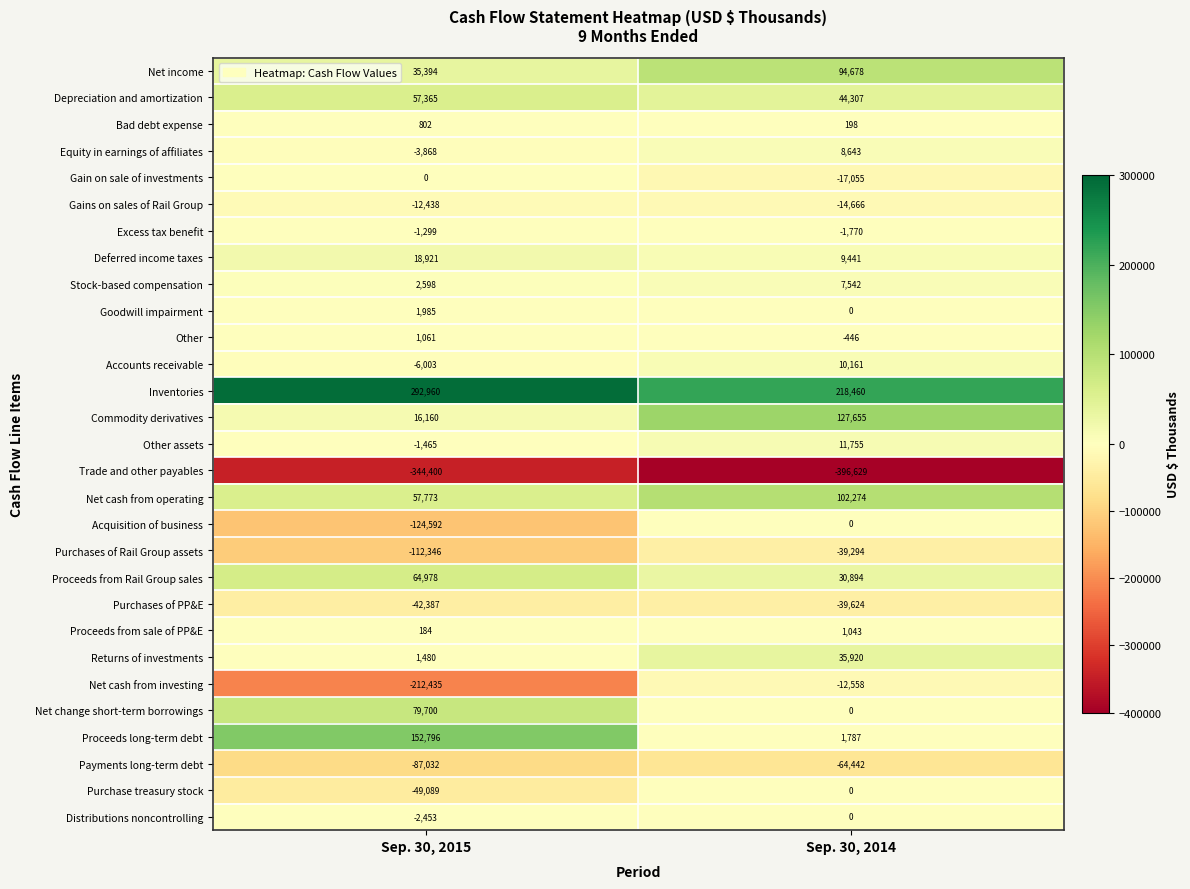

What is the total value across all series at Sep. 30, 2014?

118274